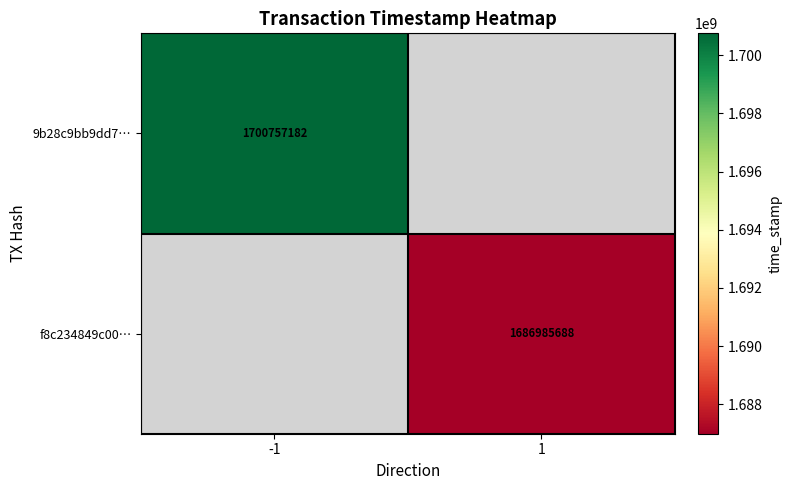

The 9b28c9bb9dd7… series shows 2859496976 at -1. True or false?

False